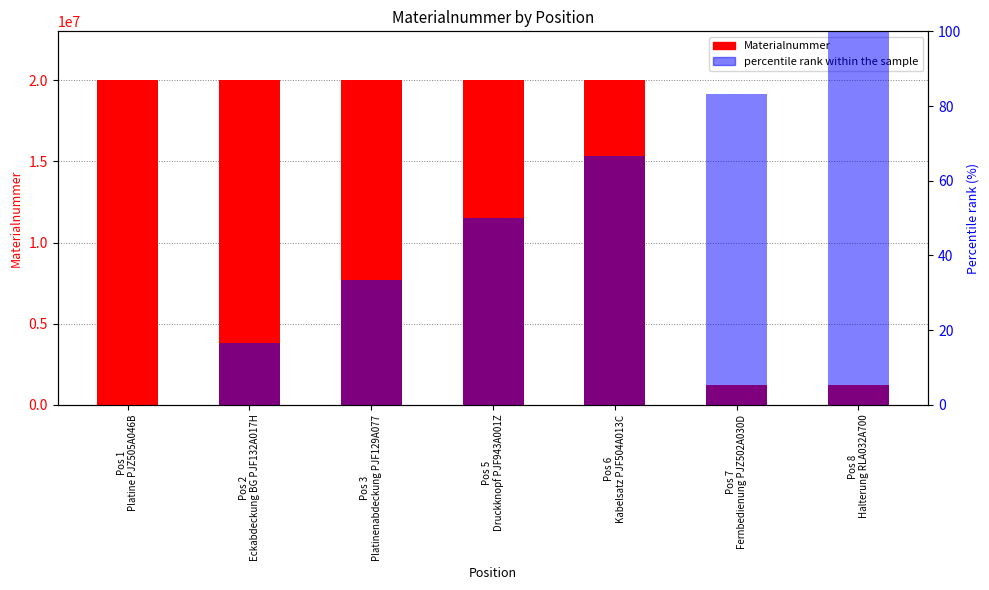

Is it true that Materialnummer equals 559699.3 at Pos 8
Halterung RLA032A700?

False